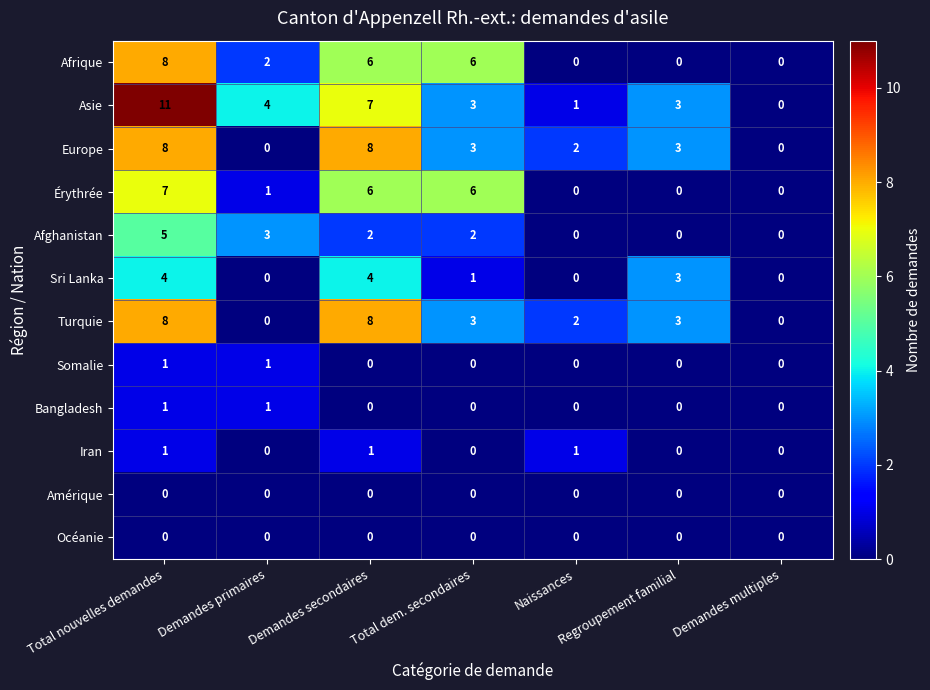

What is the sum of the Afrique values at Demandes primaires and Demandes secondaires?

8